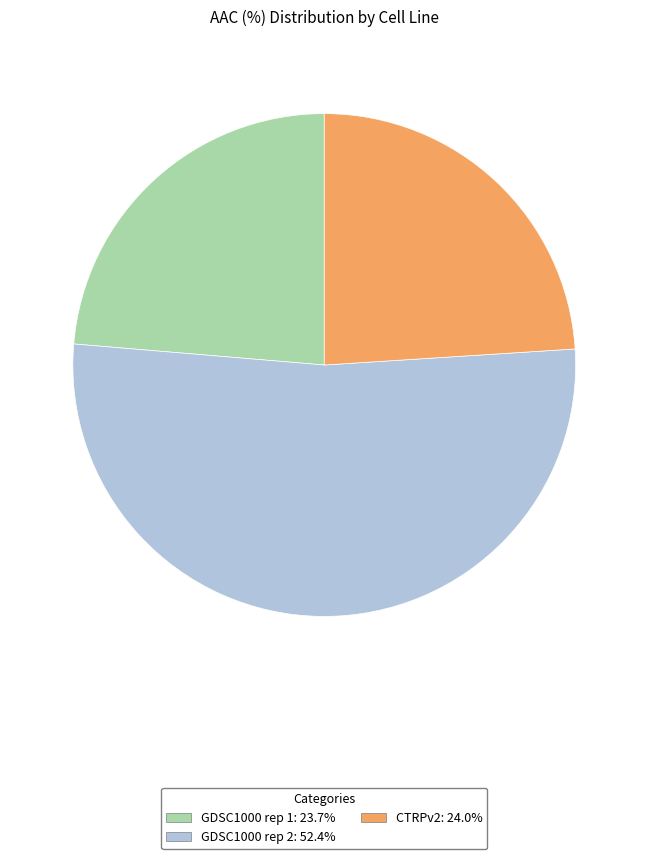

How many slices are in this pie chart?

3